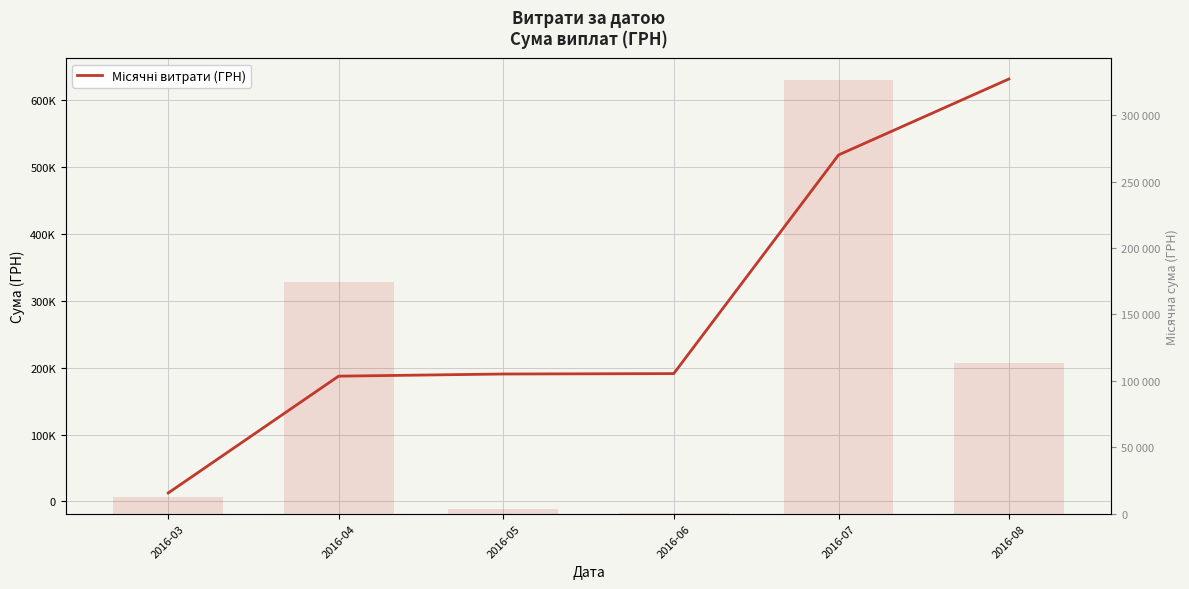

List the labels in order of value, smallest first.

2016-03, 2016-04, 2016-05, 2016-06, 2016-07, 2016-08